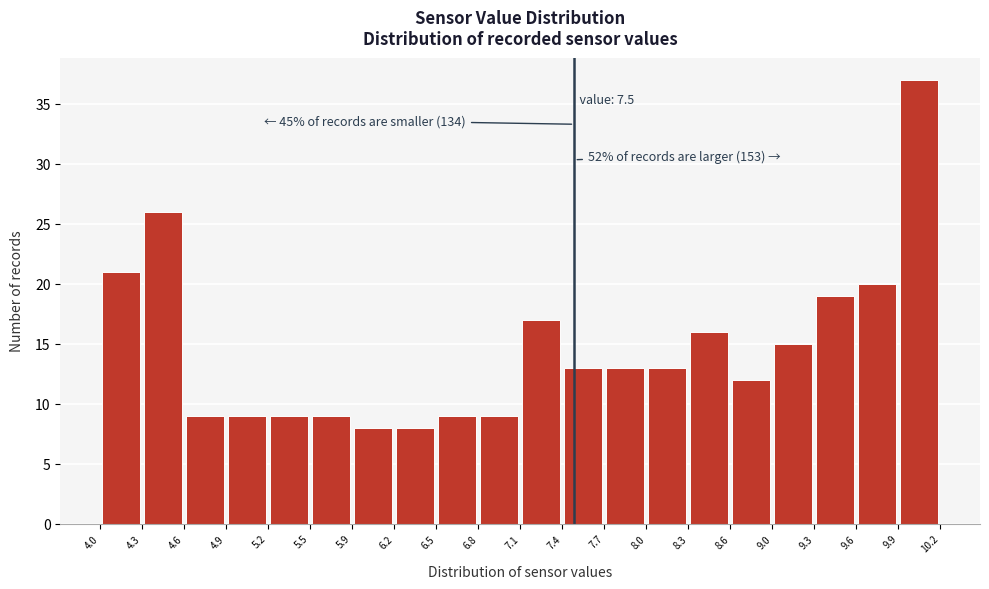

Which range on the x-axis has the tallest bar?

9.9 to 10.2